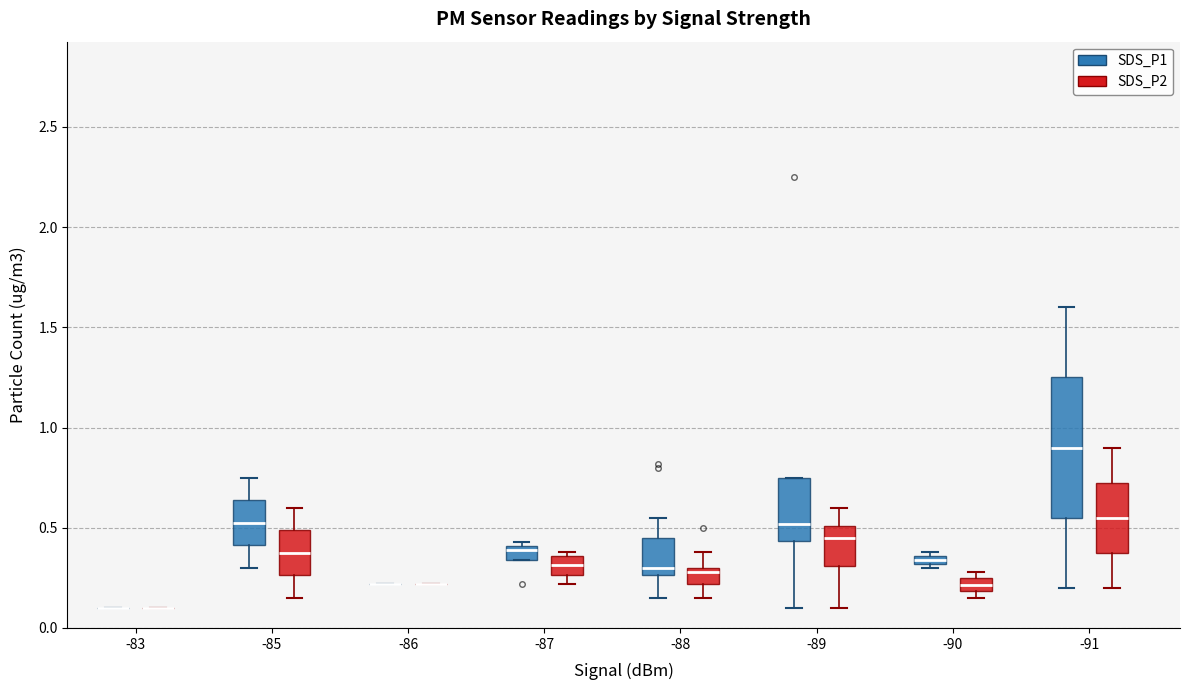

Which box is the tallest, from its lower edge to its upper edge?

-91 (SDS_P1)